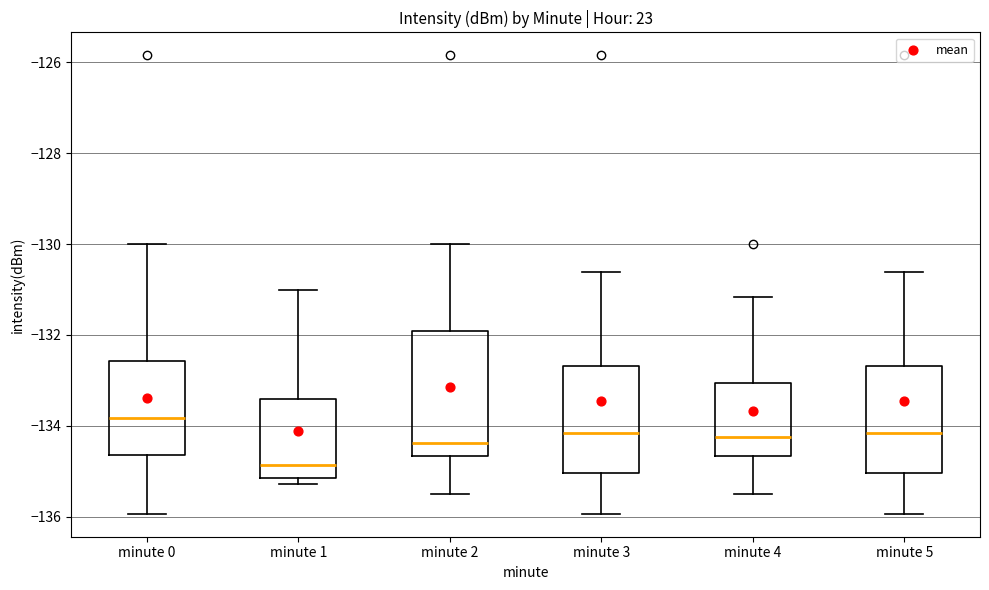

Reading left to right, transcribe this box plot: for each box, give where its median line is, the range the box spans, and where its two whiskers end, as read against the y-axis. The values are not printed on the chart, so give them approximately, as read against the axis.

minute 0: median -133.8, box -134.6 to -132.6, whiskers -136.0 to -130.0
minute 1: median -134.8, box -135.2 to -133.4, whiskers -135.2 (just below the box's lower edge) to -131.0
minute 2: median -134.4, box -134.6 to -132.0, whiskers -135.4 to -130.0
minute 3: median -134.2, box -135.0 to -132.6, whiskers -136.0 to -130.6
minute 4: median -134.2, box -134.6 to -133.0, whiskers -135.4 to -131.2
minute 5: median -134.2, box -135.0 to -132.6, whiskers -136.0 to -130.6